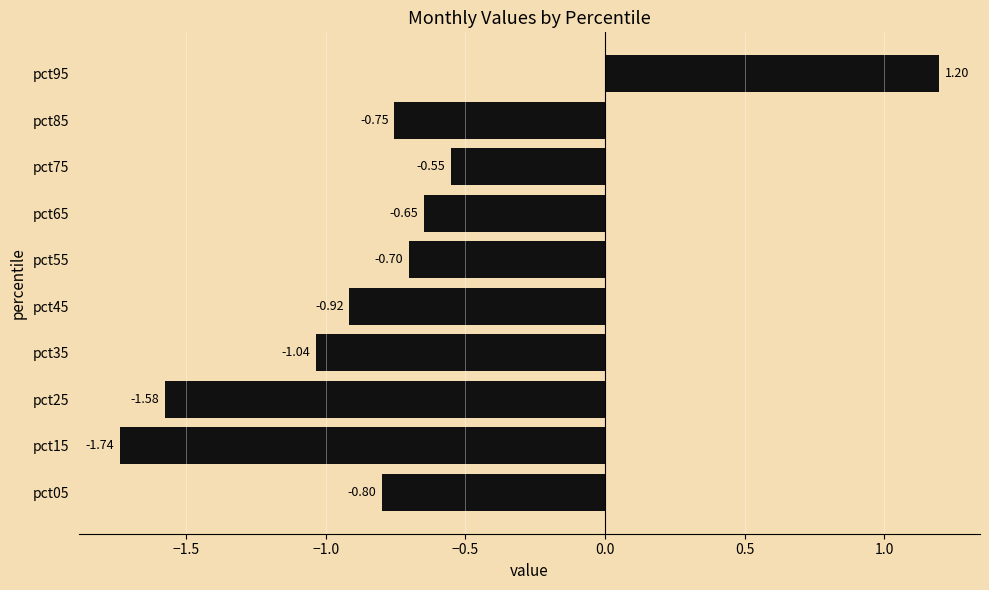

Rank the categories by value from highest to lowest.

pct95, pct75, pct65, pct55, pct85, pct05, pct45, pct35, pct25, pct15